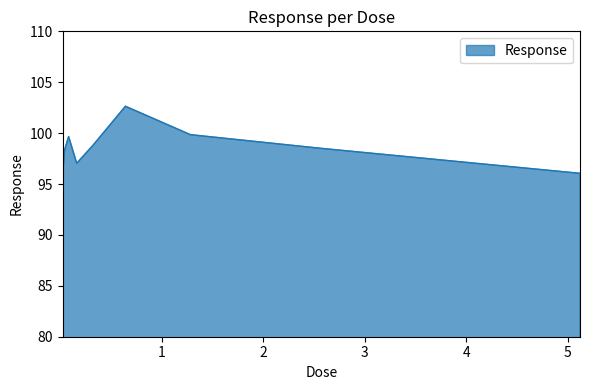

What is the minimum value shown in the chart?

95.8